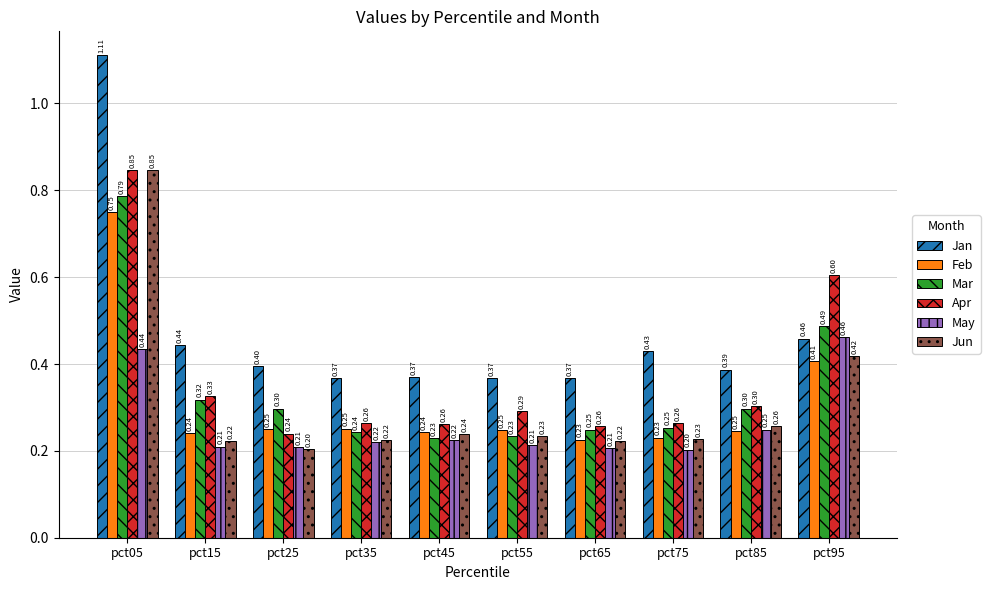

How many groups of bars are there?

10